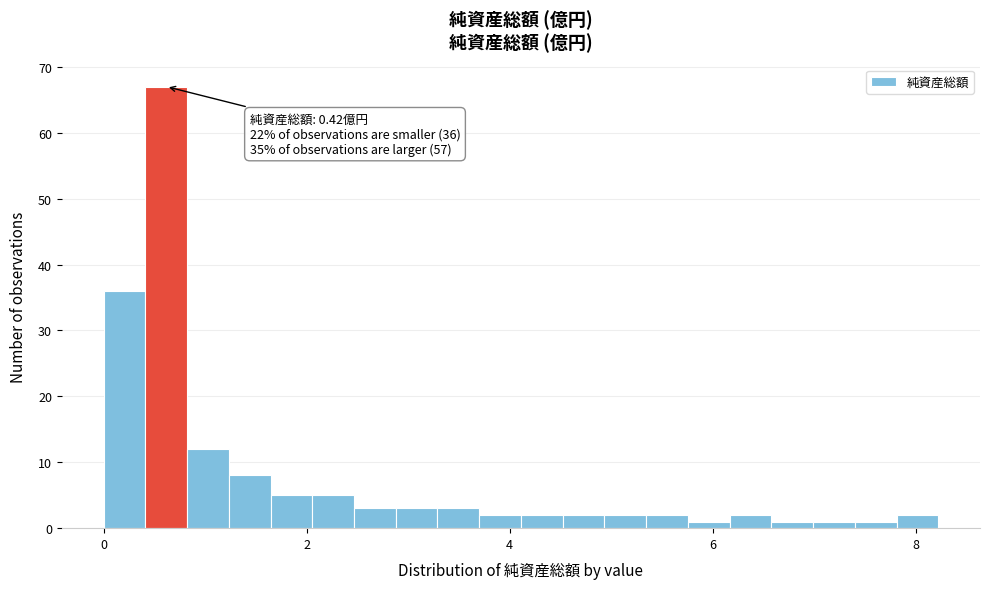

Read against the x-axis, roughly where is the centre of the tallest bar?

0.6